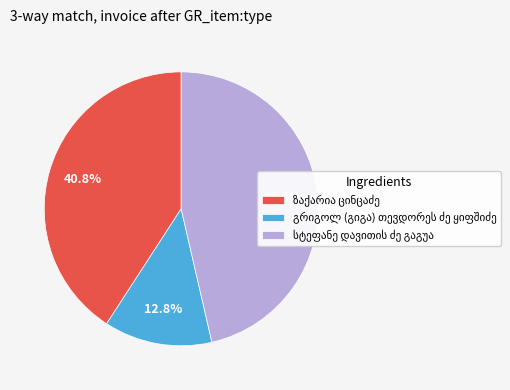

Is there a majority slice in this chart?

No